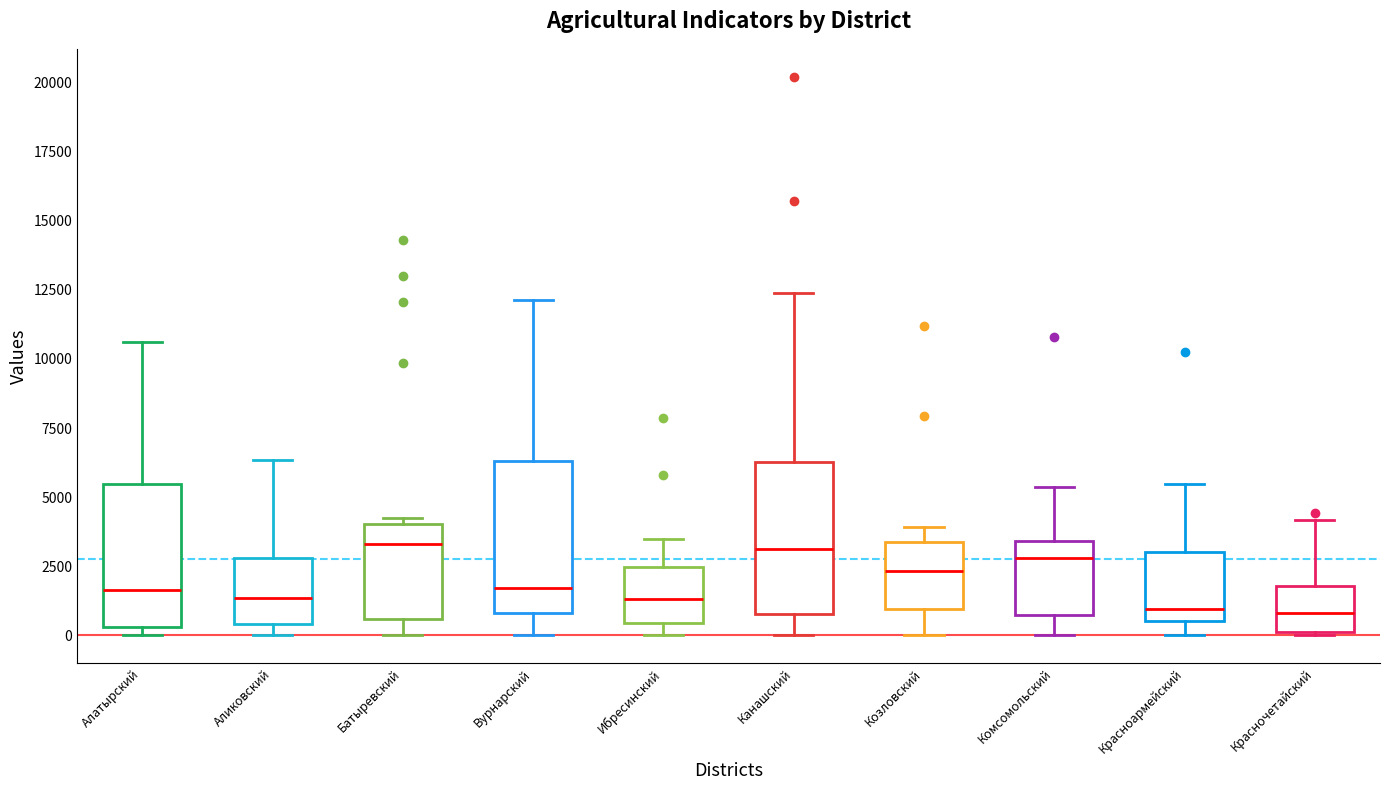

Reading left to right, read every box against the y-axis: the position of its median line, the range the box covers, and the ends of its whiskers. The values are not printed on the chart, so give them approximately, as read against the axis.

Алатырский: median 1500, box 500 to 5500, whiskers 0 to 10500
Аликовский: median 1500, box 500 to 3000, whiskers 0 to 6500
Батыревский: median 3500, box 500 to 4000, whiskers 0 to 4000 (just above the box's upper edge)
Вурнарский: median 1500, box 1000 to 6500, whiskers 0 to 12000
Ибресинский: median 1500, box 500 to 2500, whiskers 0 to 3500
Канашский: median 3000, box 1000 to 6500, whiskers 0 to 12500
Козловский: median 2500, box 1000 to 3500, whiskers 0 to 4000
Комсомольский: median 3000, box 1000 to 3500, whiskers 0 to 5500
Красноармейский: median 1000, box 500 to 3000, whiskers 0 to 5500
Красночетайский: median 1000, box 0 to 2000, whiskers 0 to 4000